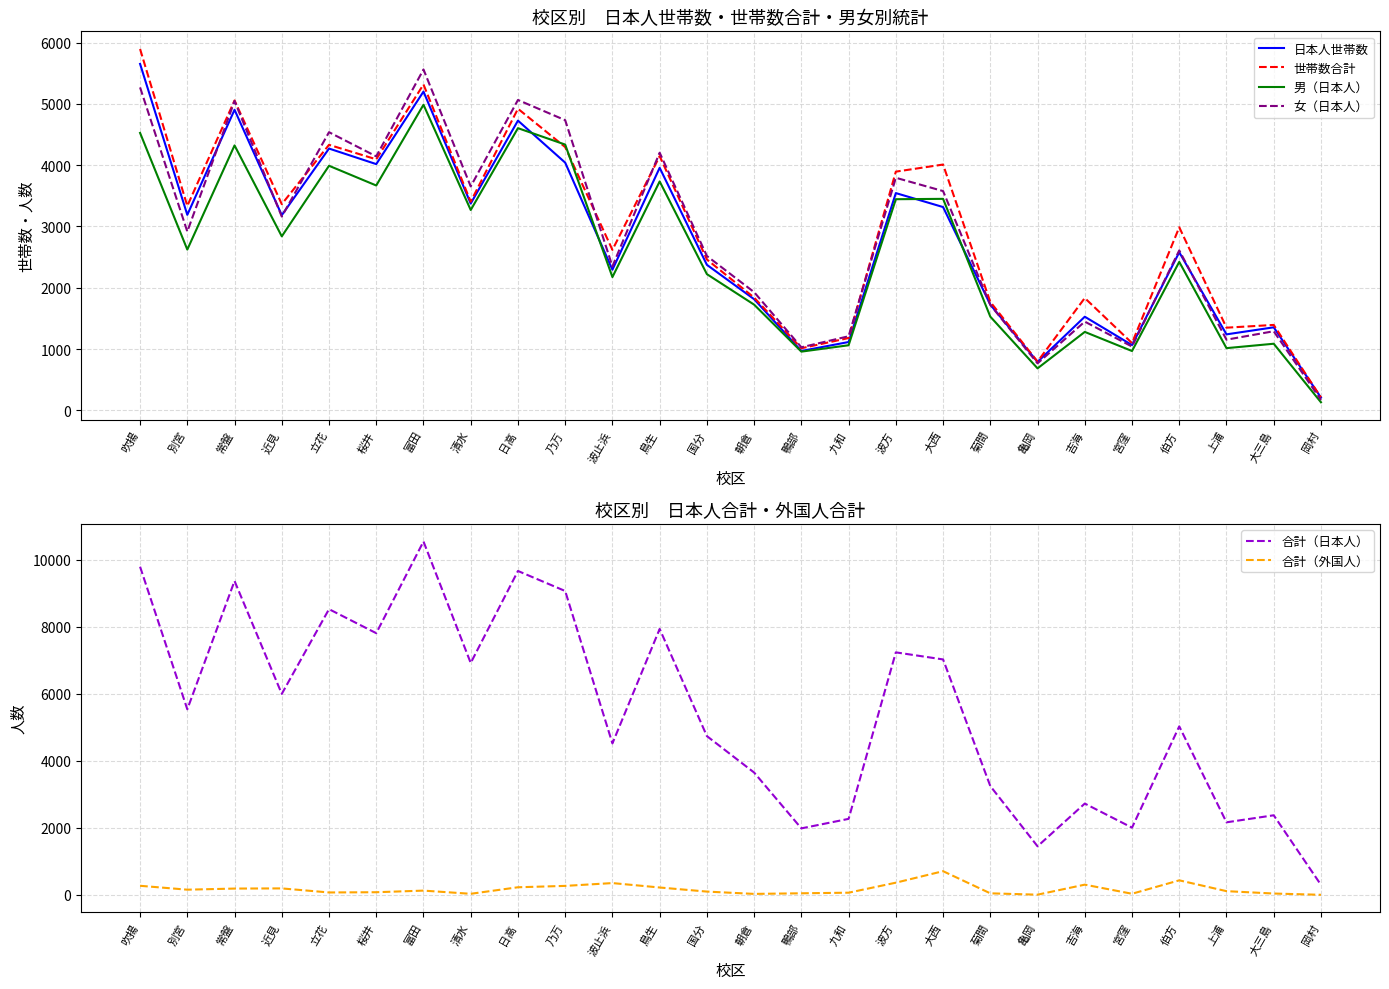

At 富田, list the series in order from largest to smallest.

合計（日本人）, 女（日本人）, 世帯数合計, 日本人世帯数, 男（日本人）, 合計（外国人）